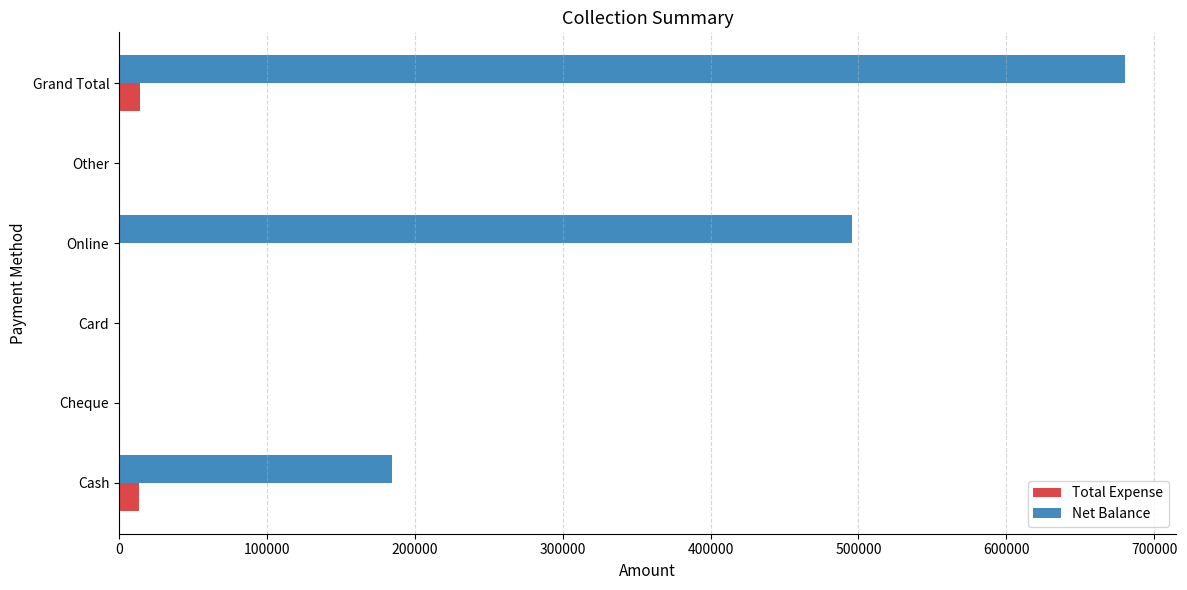

What is the sum of all Total Expense values?

27890